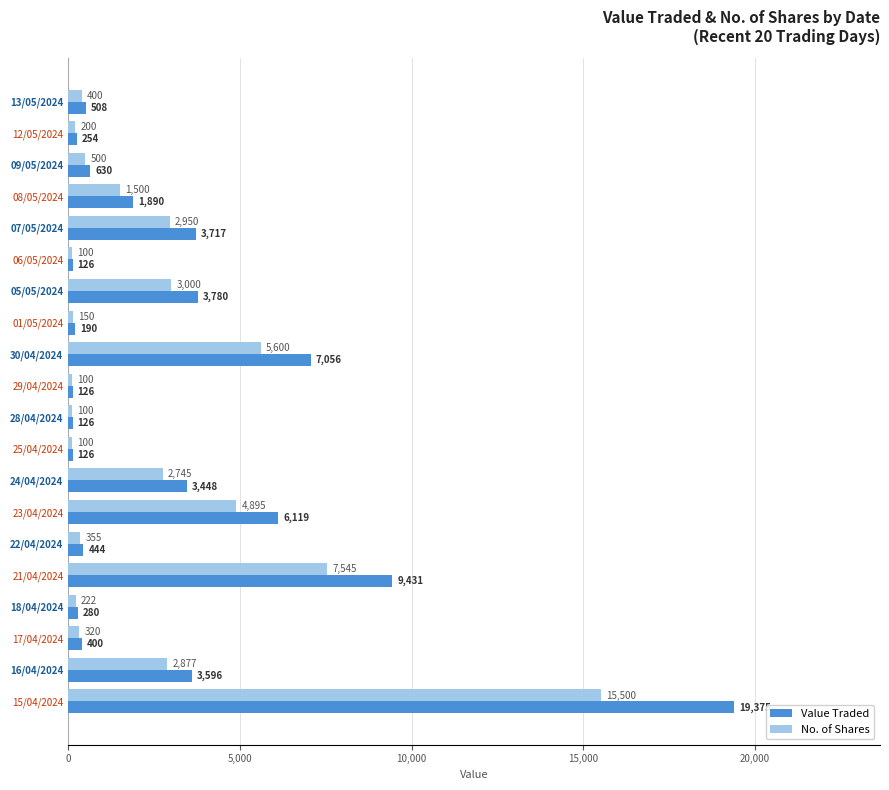

Is the value of Value Traded at 29/04/2024 greater than the value of No. of Shares at 17/04/2024?

No